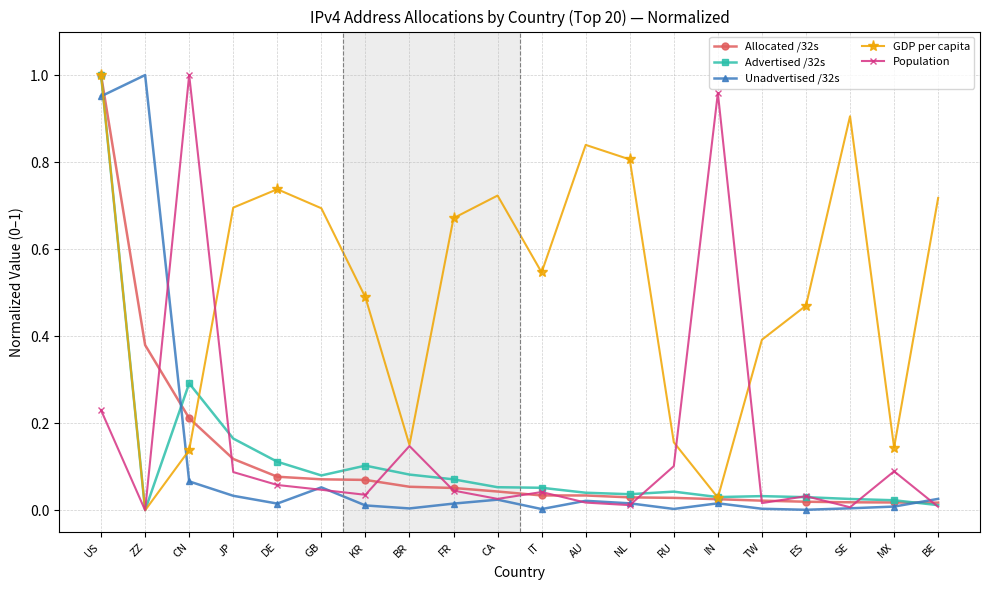

True or false: Unadvertised /32s and Advertised /32s intersect in this chart.

True